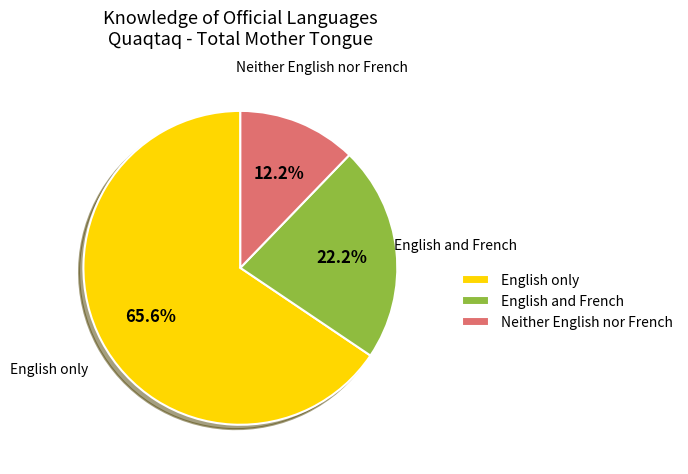

What percentage do English only and English and French together represent?

87.8%